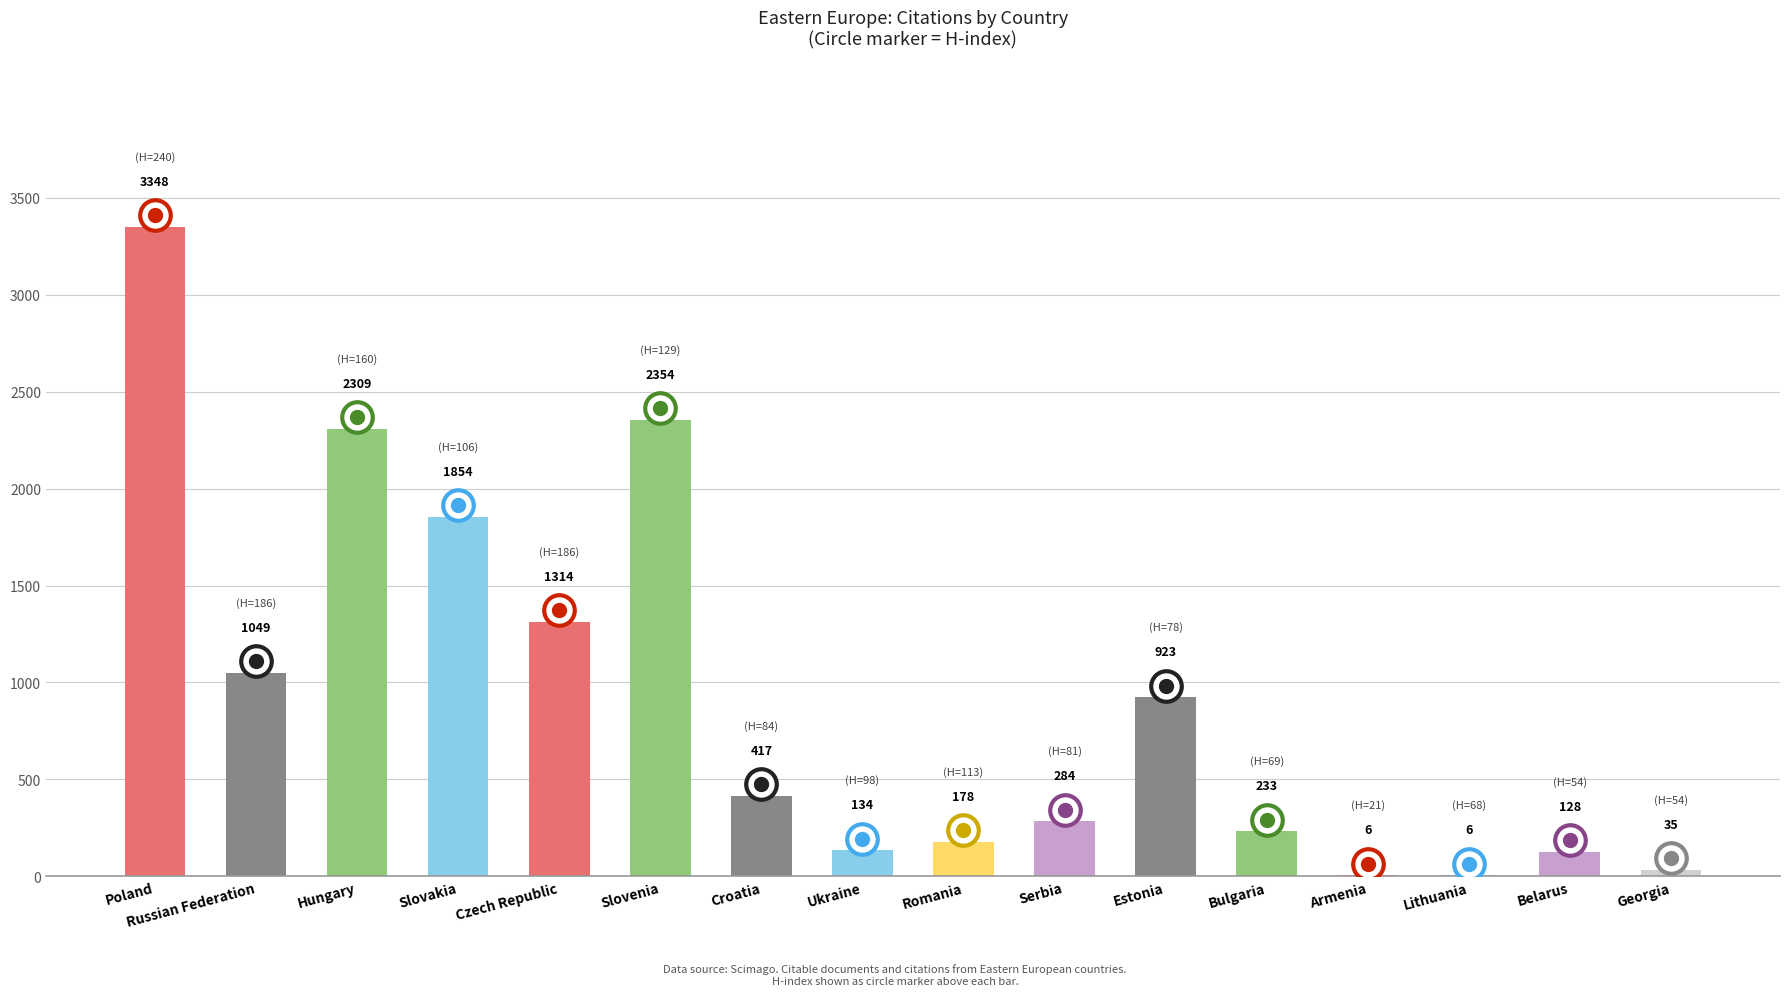

What value does the data have at Croatia, to the nearest 10?

420